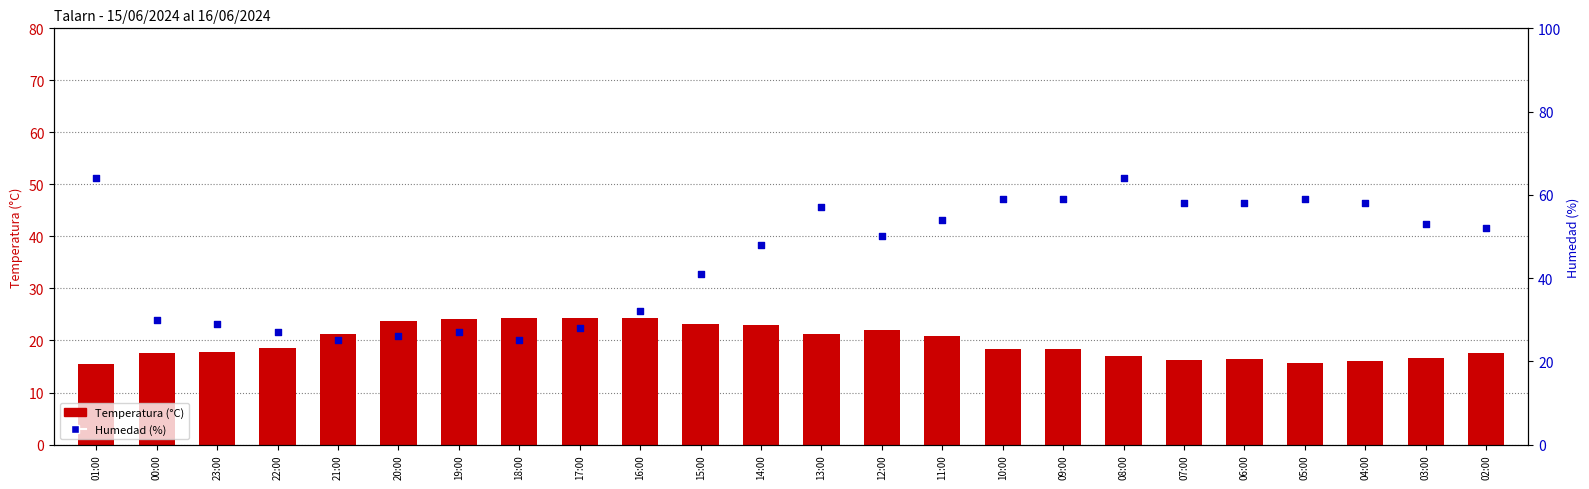

What is the total value across all series at 04:00?

74.1